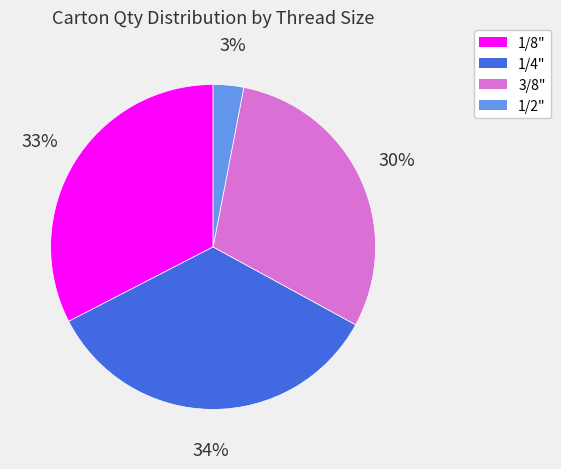

To the nearest percent, what is the average slice percentage?

25%